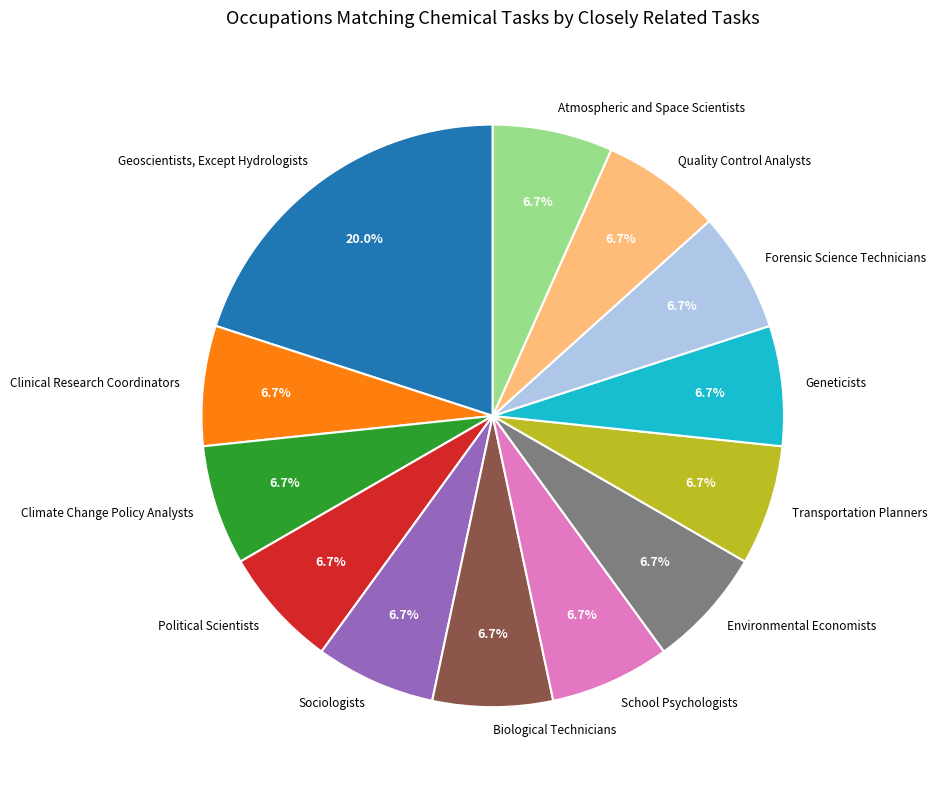

The Atmospheric and Space Scientists slice represents 1% of the pie. True or false?

False